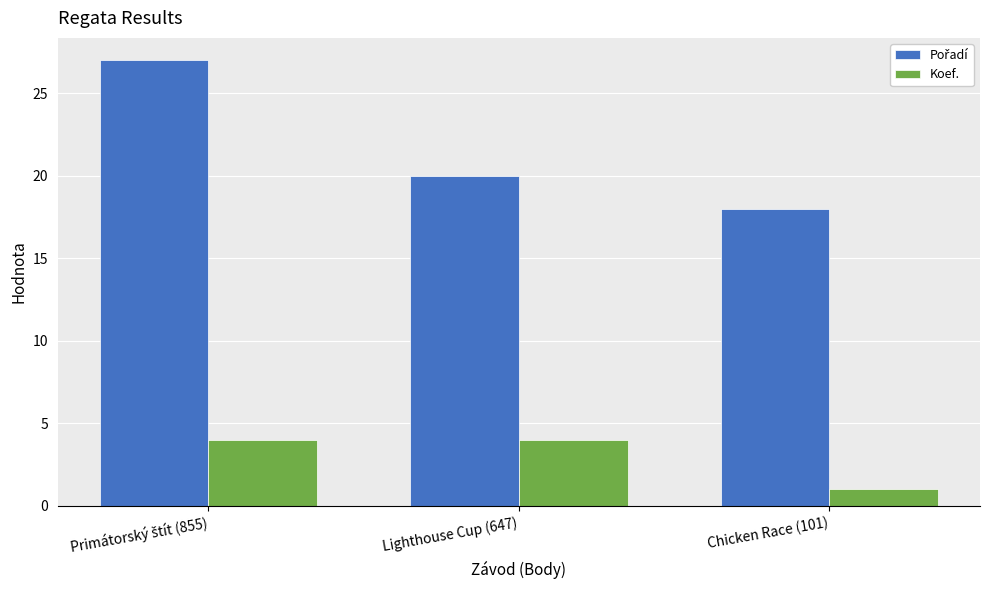

What is the label of the 2nd bar from the right?

Lighthouse Cup (647)